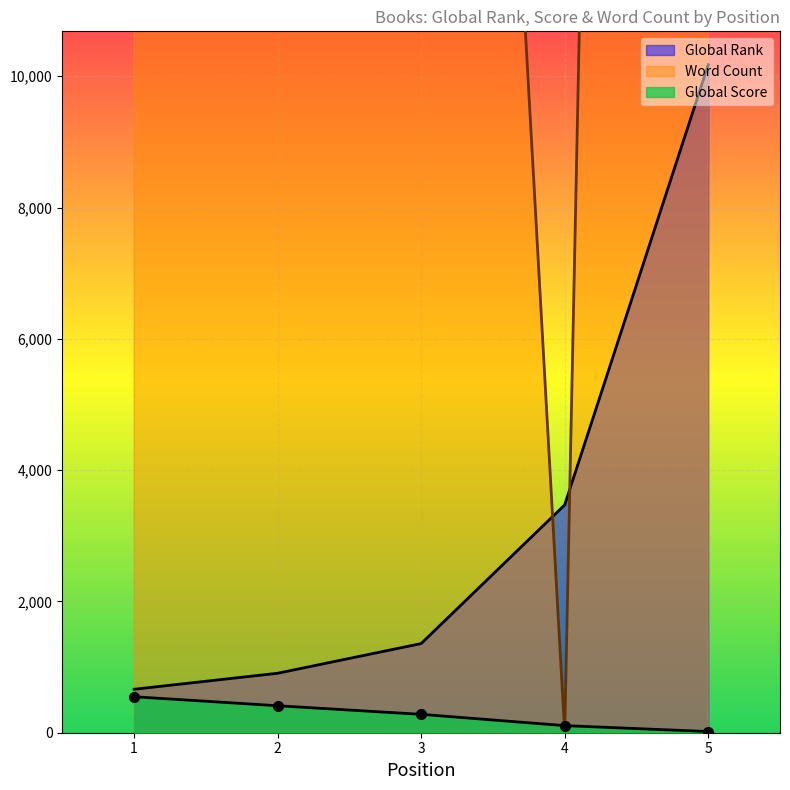

Where is Global Rank nearest to the value 5418?

4